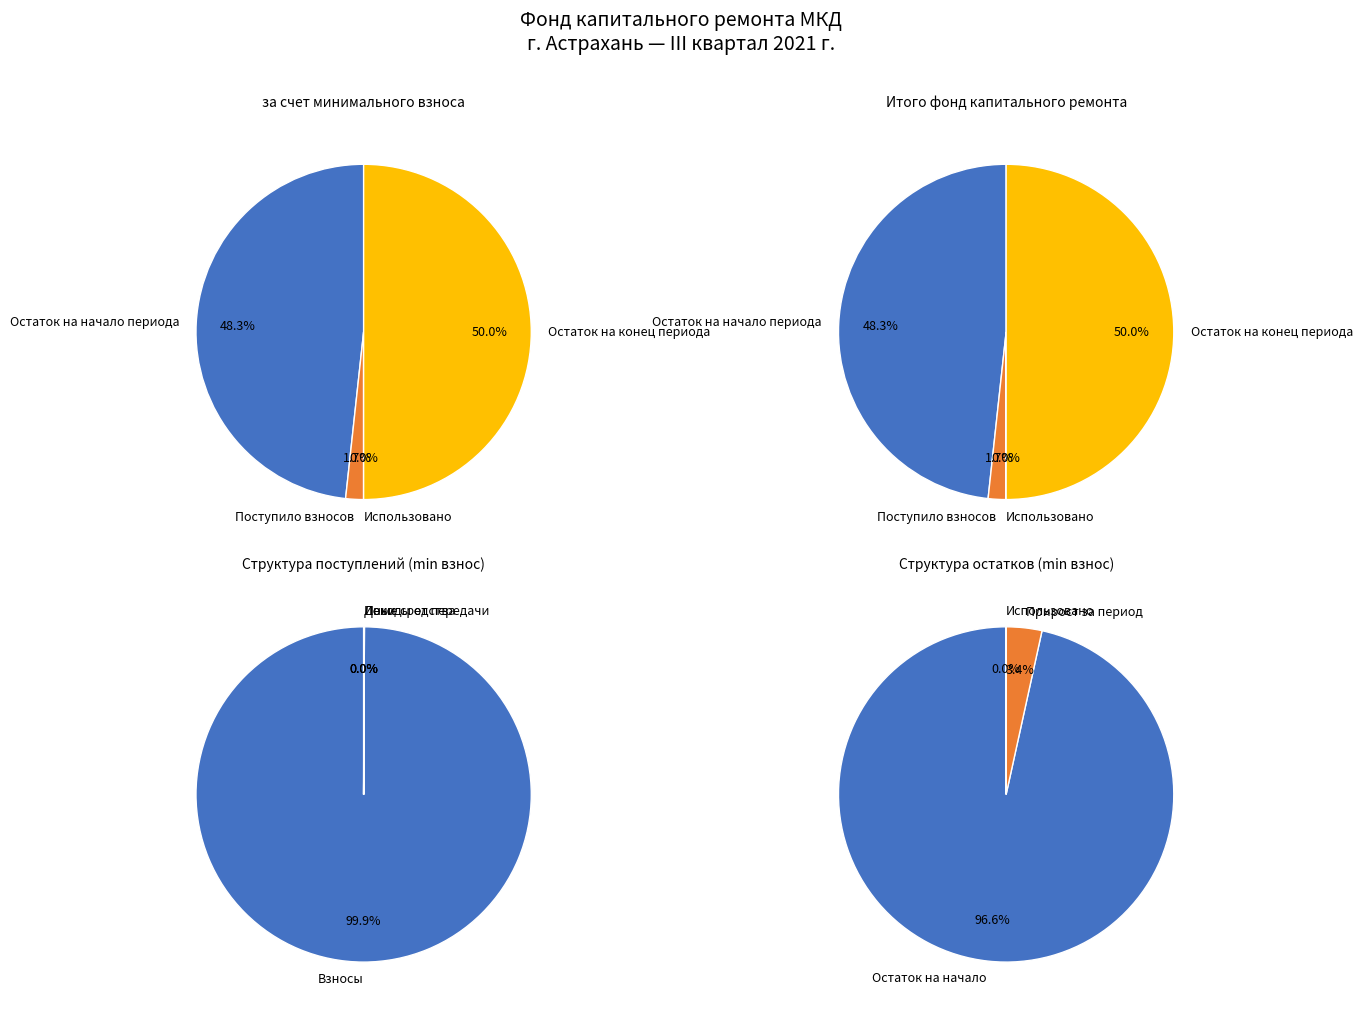

Which slice is the smallest?

Использовано